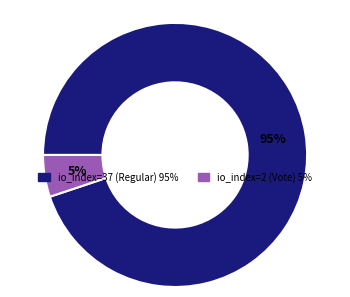

Does any single category account for the majority?

Yes